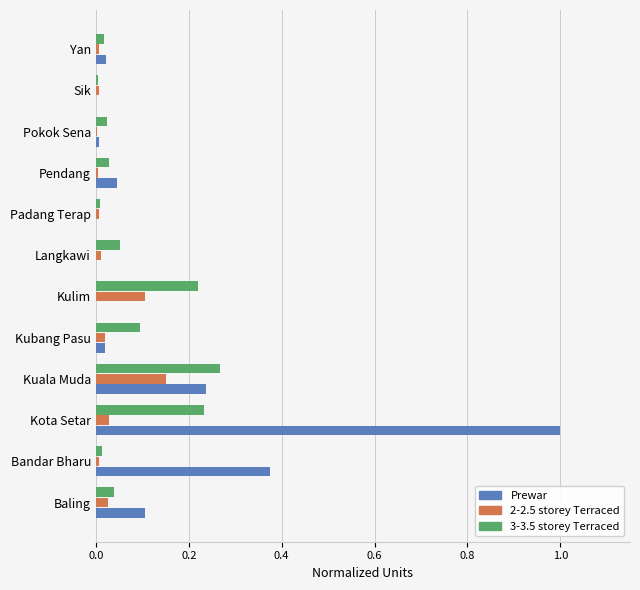

Which series changed the most between Bandar Bharu and Kulim?

Prewar